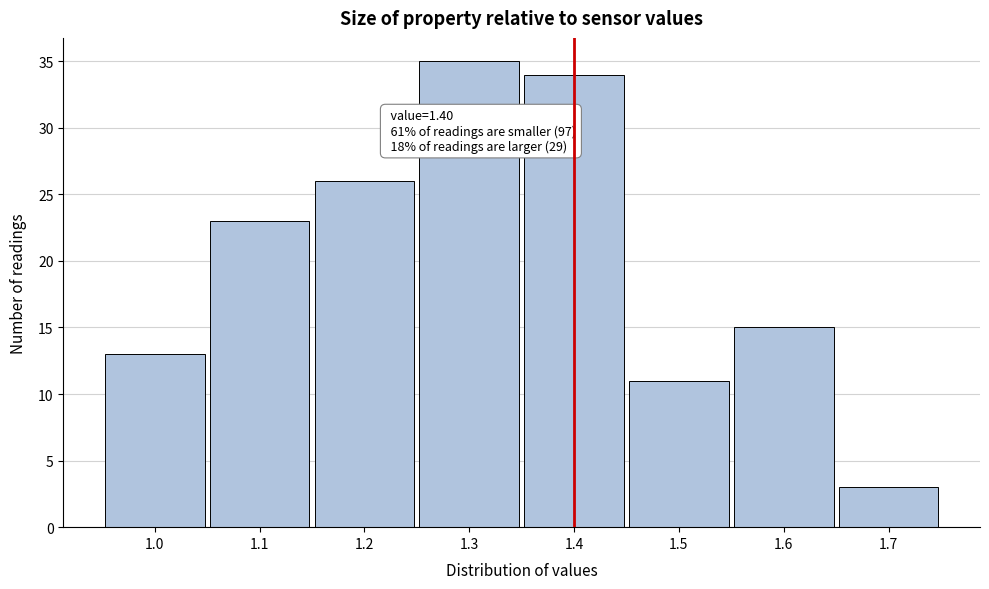

Which range on the x-axis has the tallest bar?

1.25 to 1.35